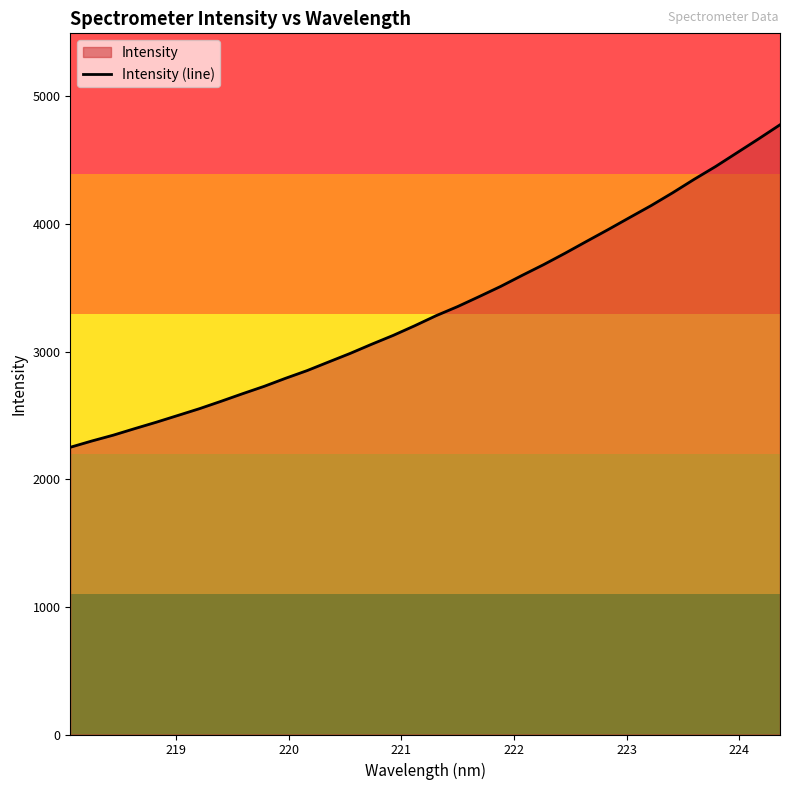

What is the difference between the maximum and minimum values?

2526.9